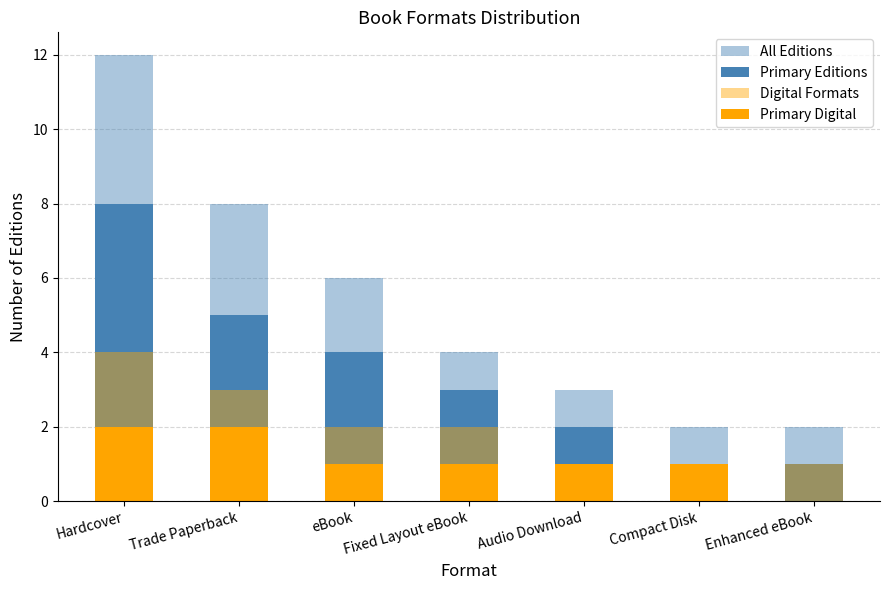

How many bars are there in total?

28